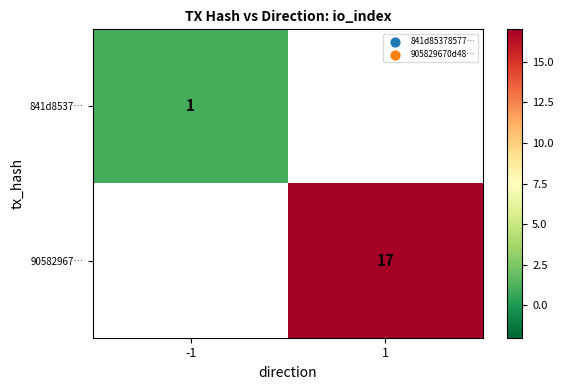

The 841d8537… series shows 1 at -1. True or false?

True